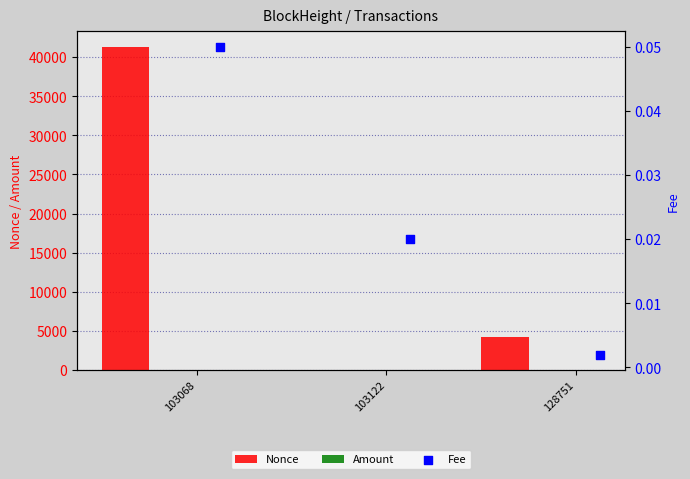

Which series reaches the minimum Y coordinate?

Nonce